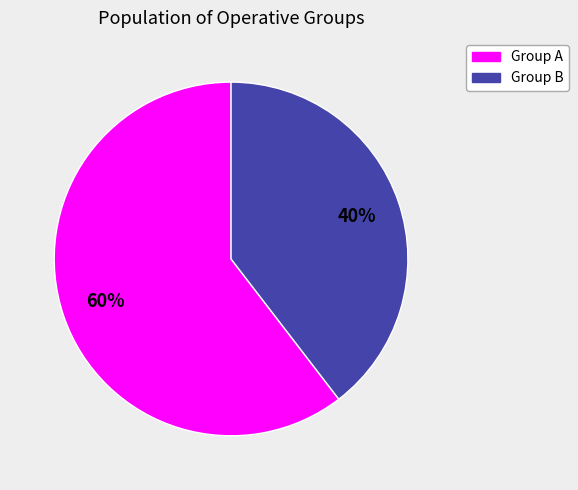

Does any single category account for the majority?

Yes